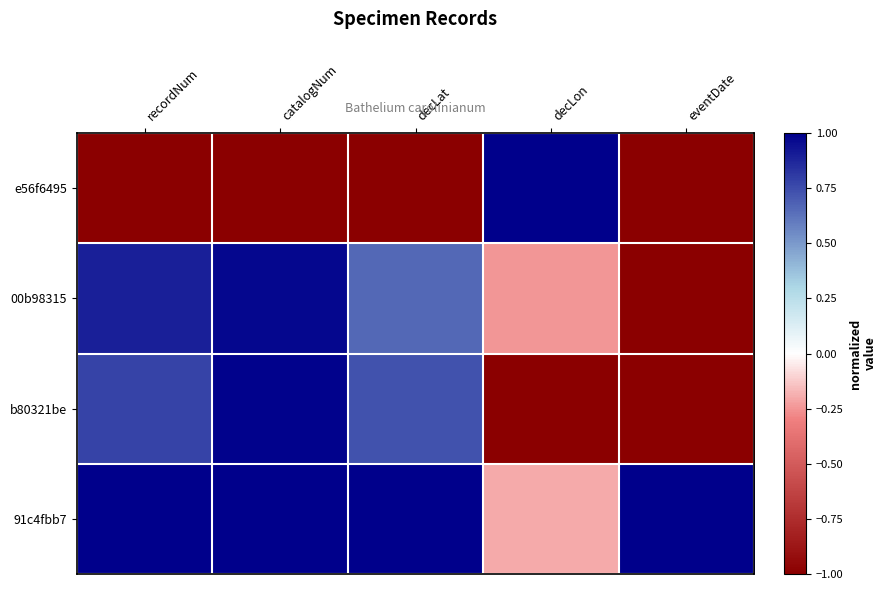

What is the total value across all series at decLon?

-0.4